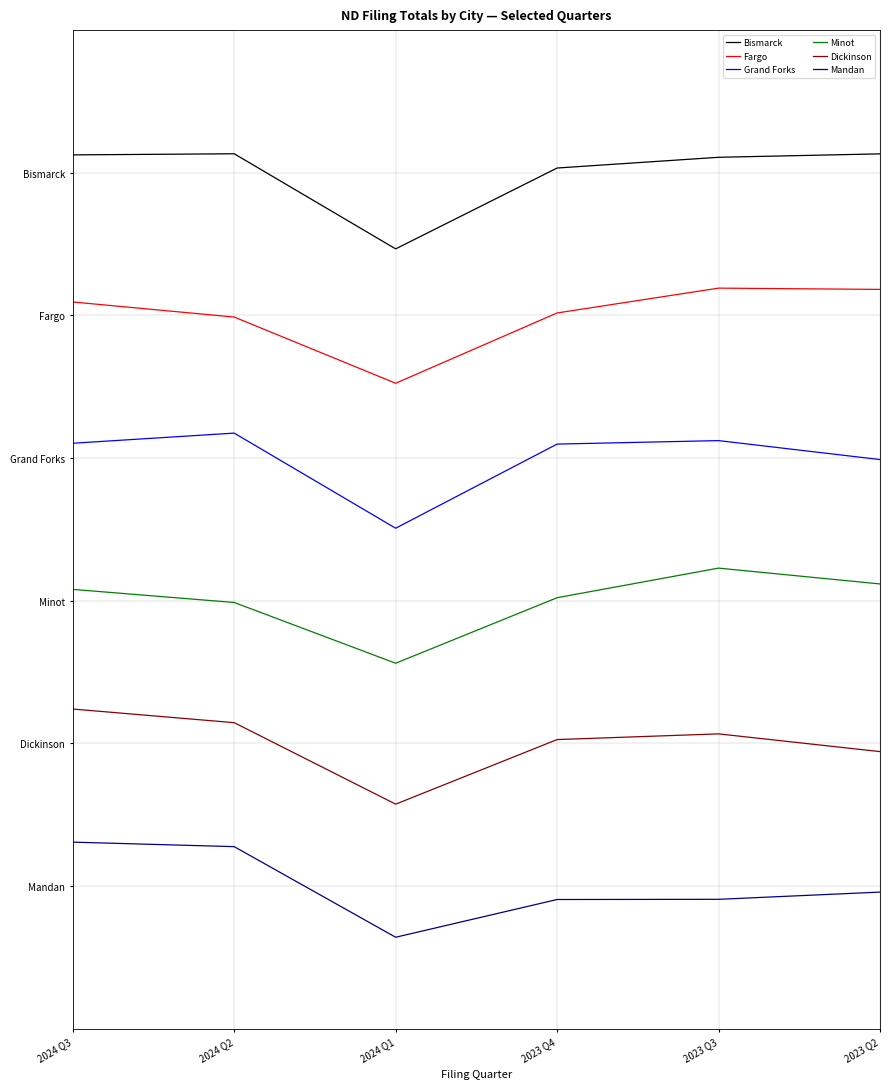

What is the difference between the maximum and minimum values in the Bismarck series?

1.0